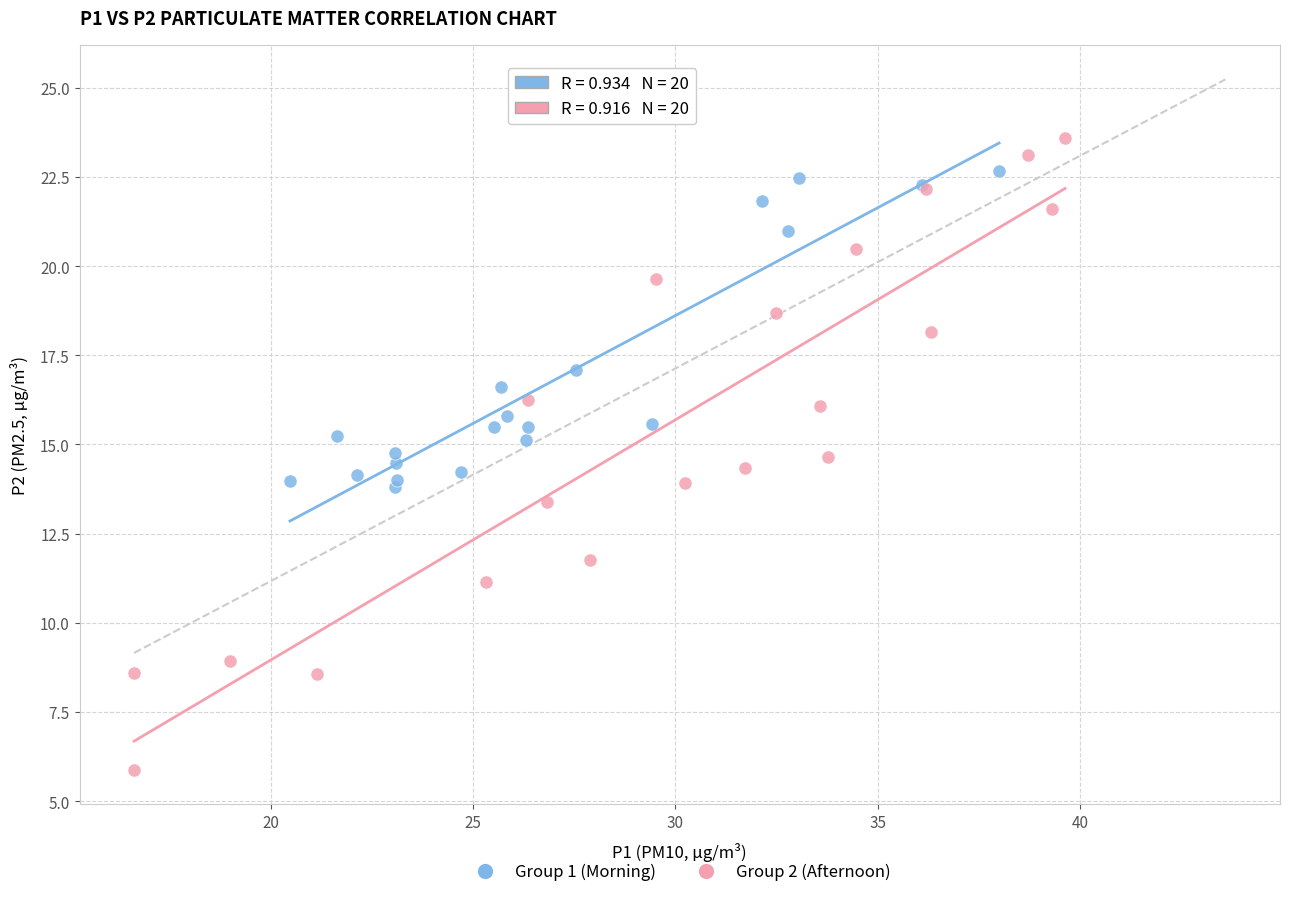

Which series contains the highest Y value?

Group 2 (Afternoon)